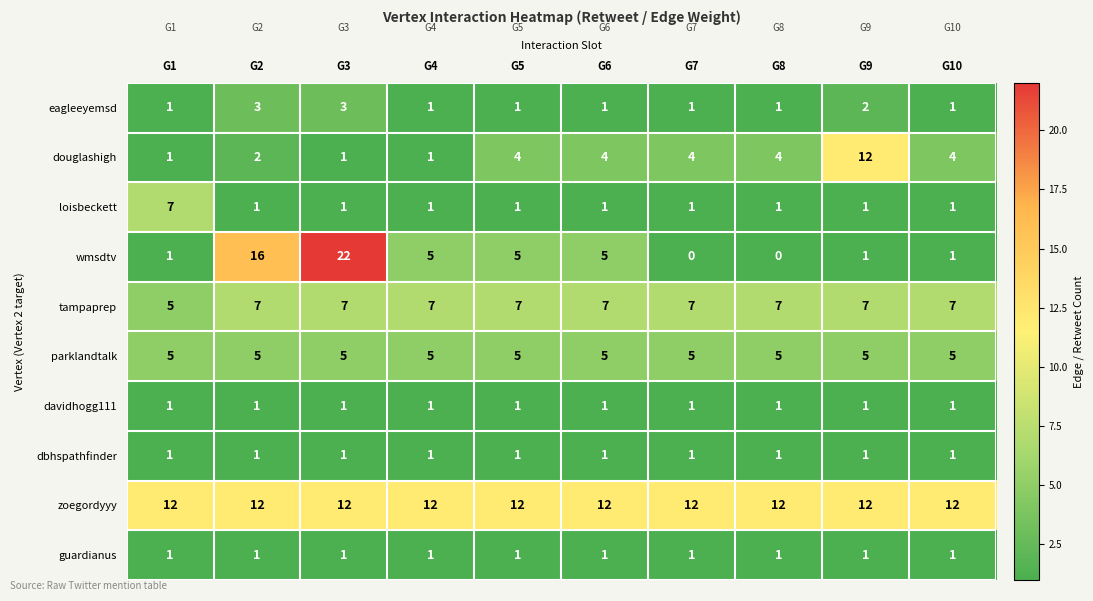

How many data points does each series have?

10